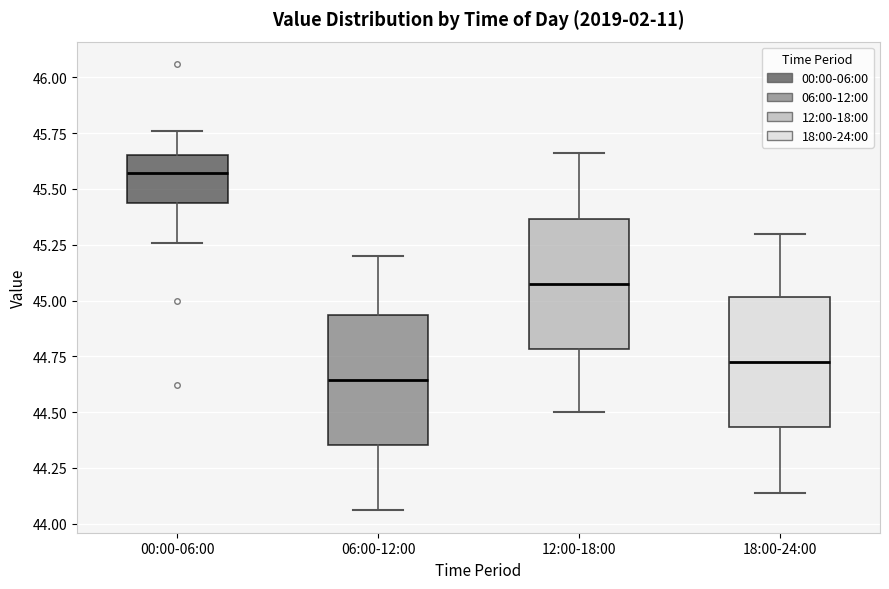

Reading left to right, transcribe this box plot: for each box, give where its median line is, the range the box spans, and where its two whiskers end, as read against the y-axis. The values are not printed on the chart, so give them approximately, as read against the axis.

00:00-06:00: median 45.55, box 45.45 to 45.65, whiskers 45.25 to 45.75
06:00-12:00: median 44.65, box 44.35 to 44.95, whiskers 44.05 to 45.20
12:00-18:00: median 45.10, box 44.80 to 45.35, whiskers 44.50 to 45.65
18:00-24:00: median 44.75, box 44.45 to 45.00, whiskers 44.15 to 45.30